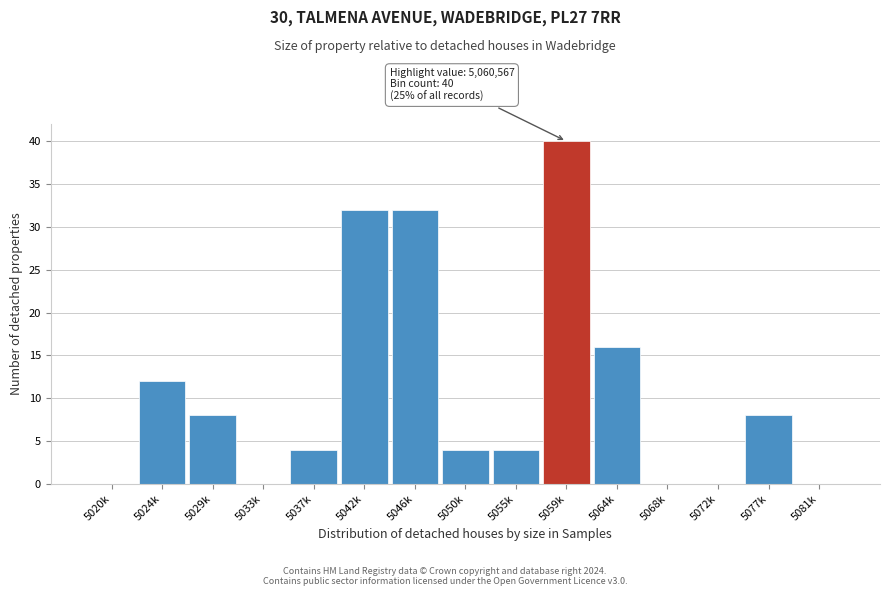

Reading left to right, list all the values displayed in this chart.

5020k=0	5024k=12	5029k=8	5033k=0	5037k=4	5042k=32	5046k=32	5050k=4	5055k=4	5059k=40	5064k=16	5068k=0	5072k=0	5077k=8	5081k=0